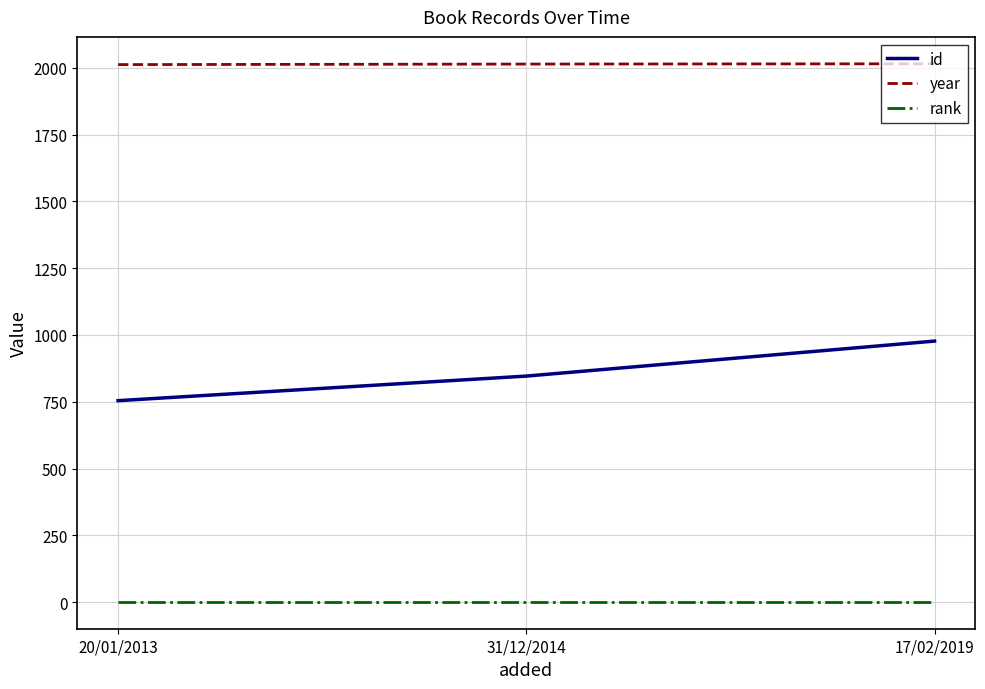

What is the spread (max minus min) of values at 20/01/2013?

2011